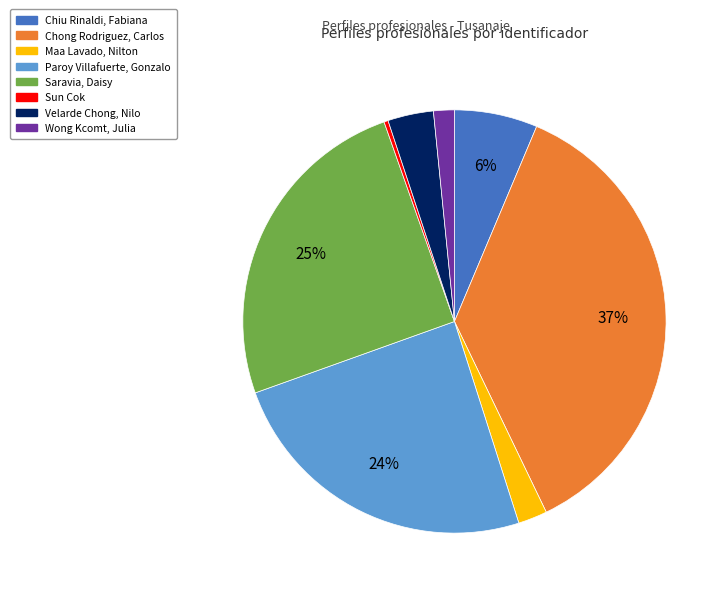

Is it true that Saravia, Daisy is 25% of the pie?

True